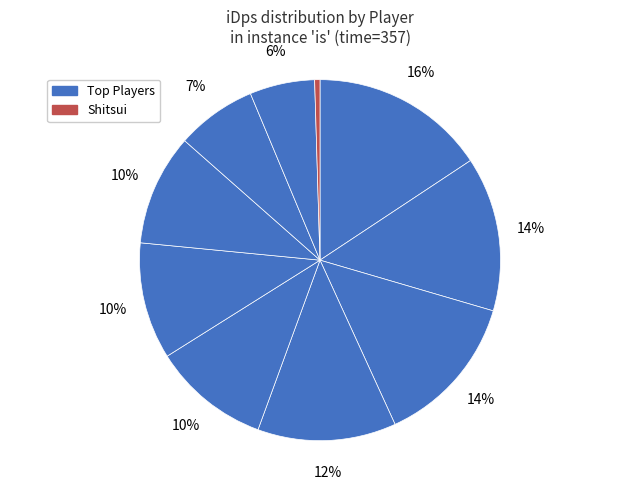

Is there a majority slice in this chart?

No